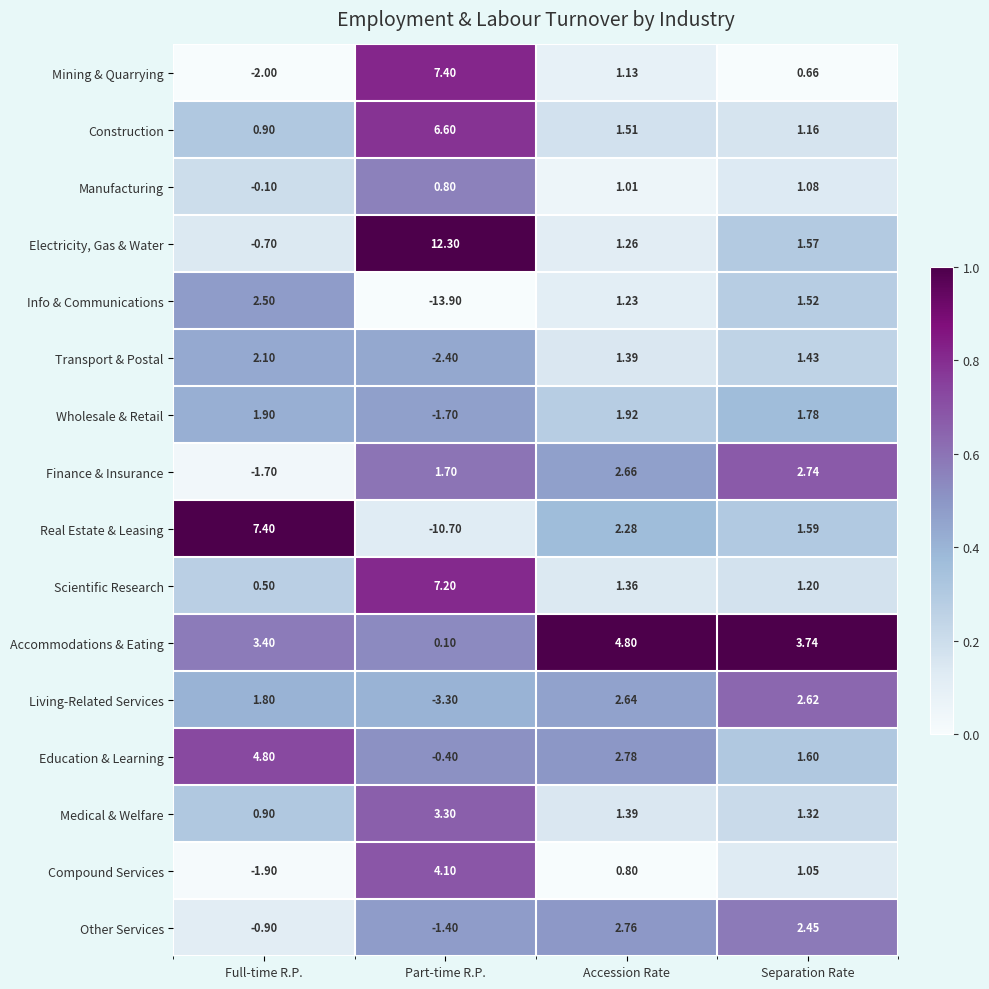

At which category is the sum across all series the highest?

Accession Rate